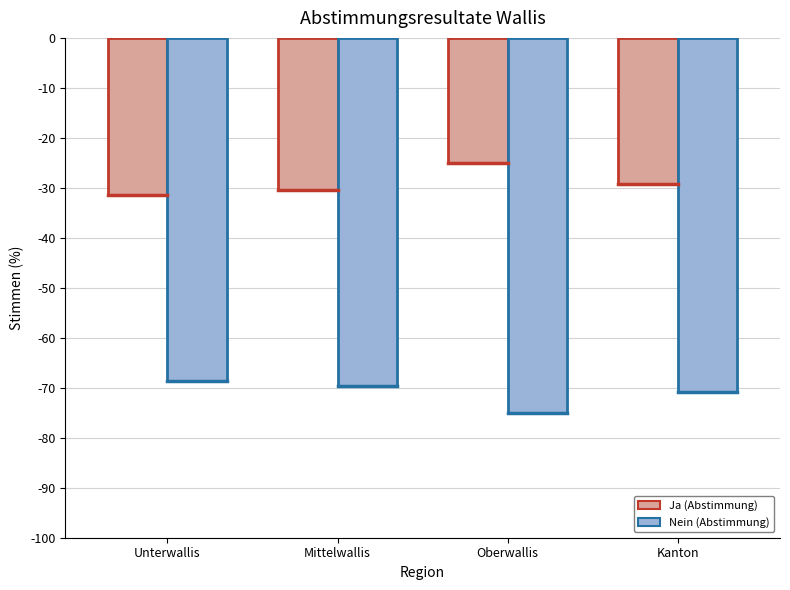

Which series has the largest total across all categories?

Ja (Abstimmung)